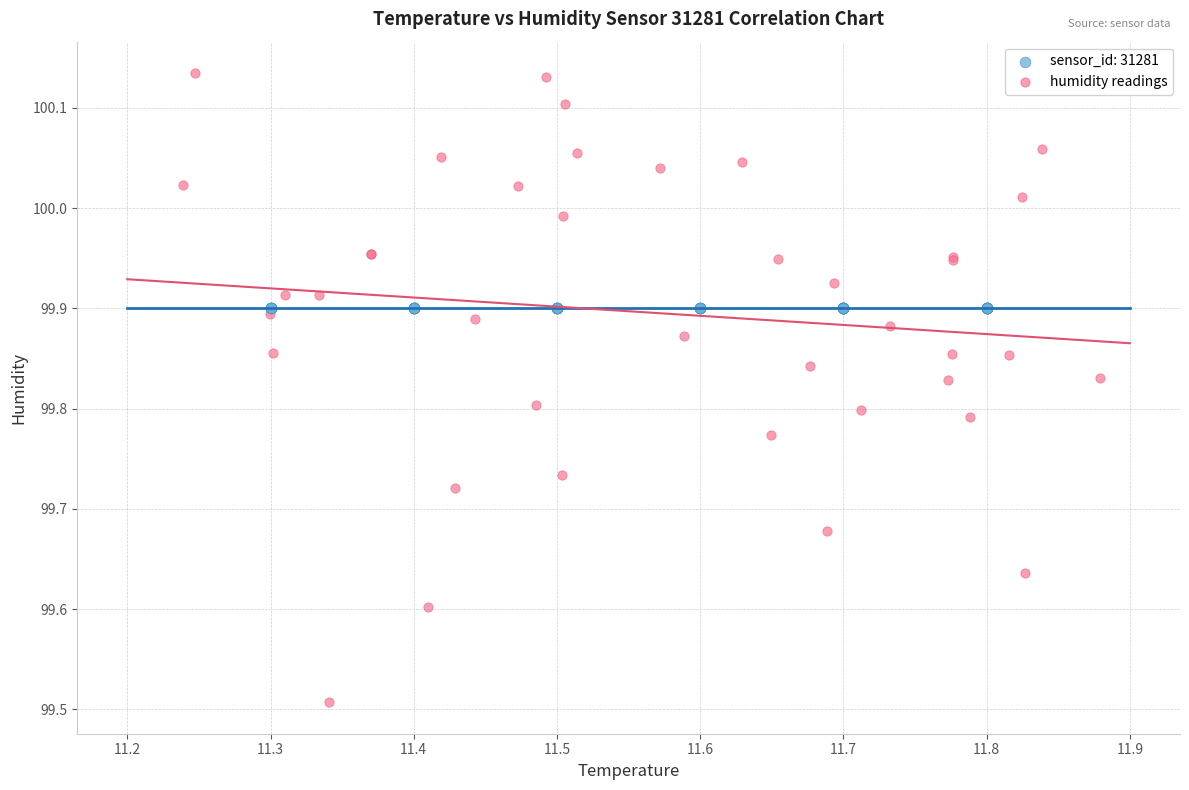

Which series reaches the minimum Y coordinate?

humidity readings